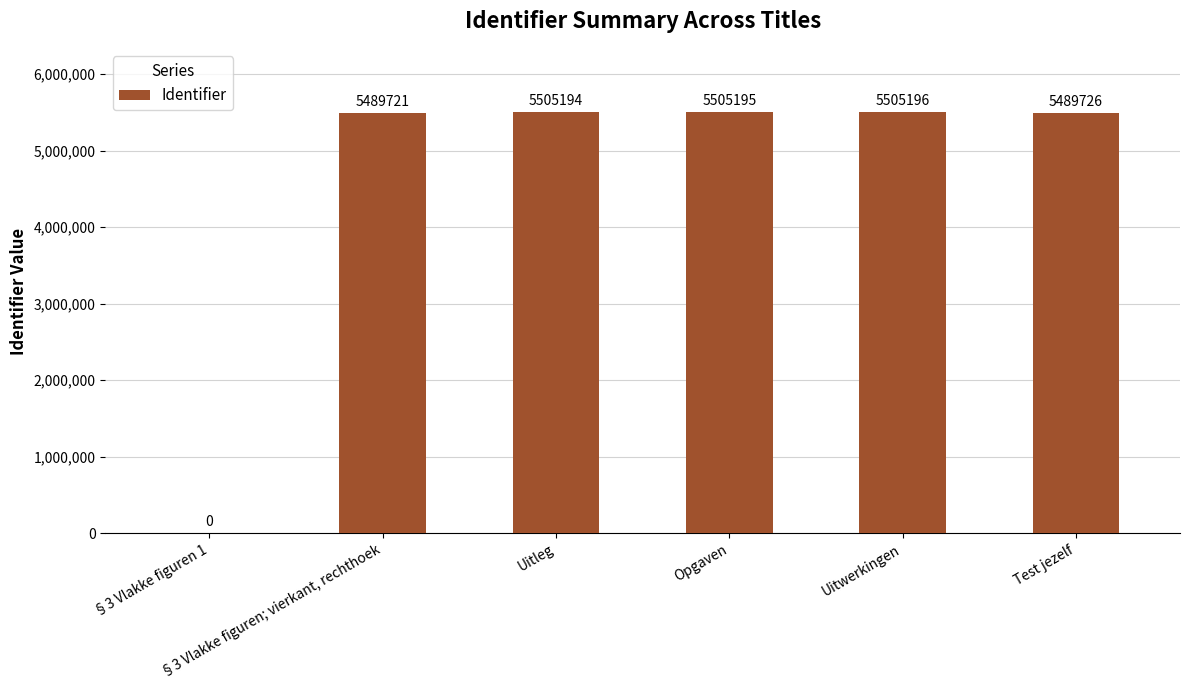

True or false: the data shows 1802154 at §3 Vlakke figuren; vierkant, rechthoek.

False